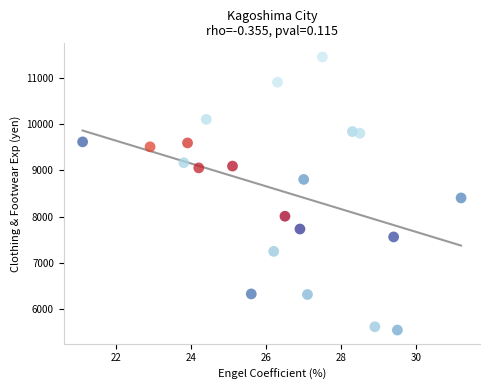

What Y value in the scatter plot is closest to 8499?

8404